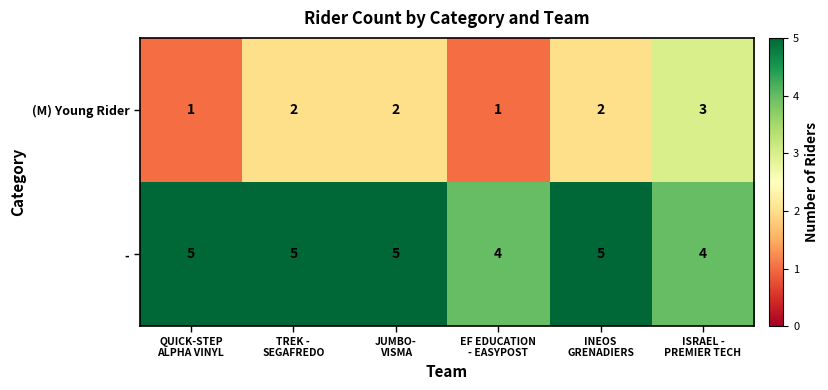

What is the average value of the - series?

5